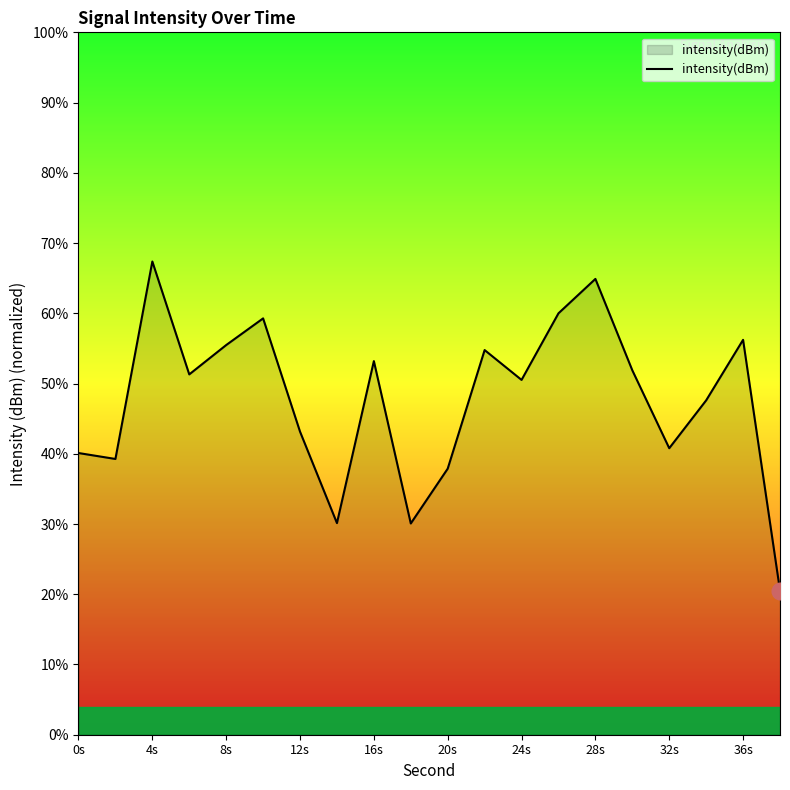

What is the greatest value displayed?

67.4